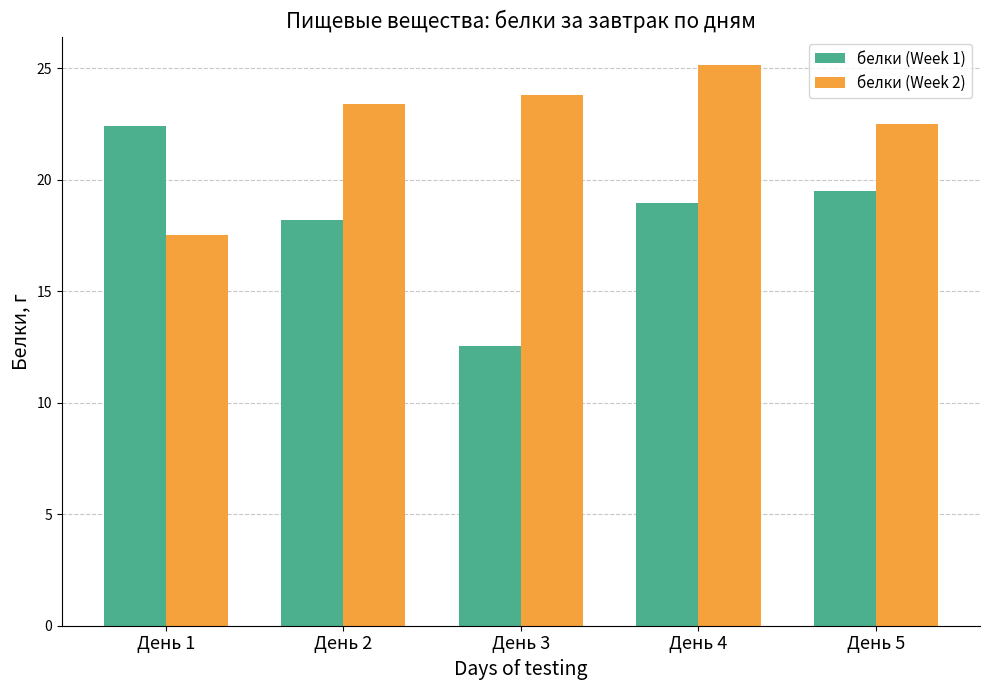

Is the value of белки (Week 2) at День 3 greater than the value of белки (Week 1) at День 4?

Yes